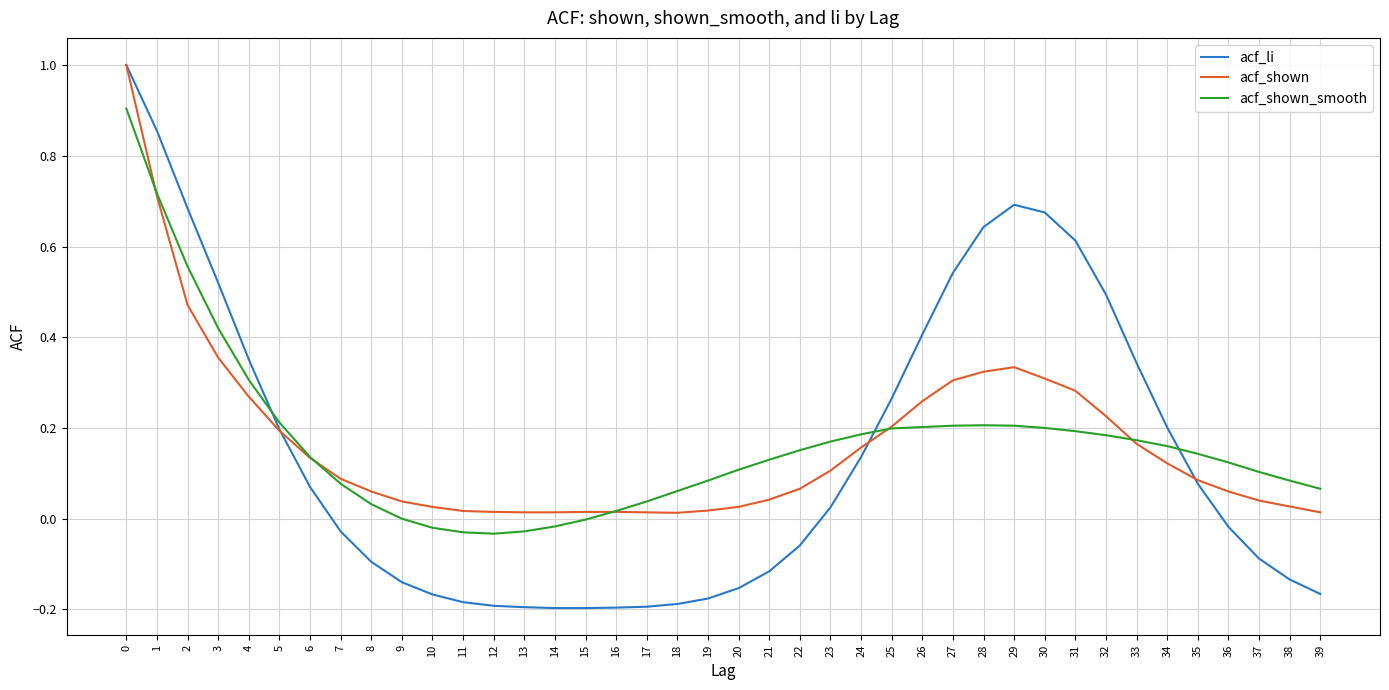

What is the total value across all series at 29?

1.2